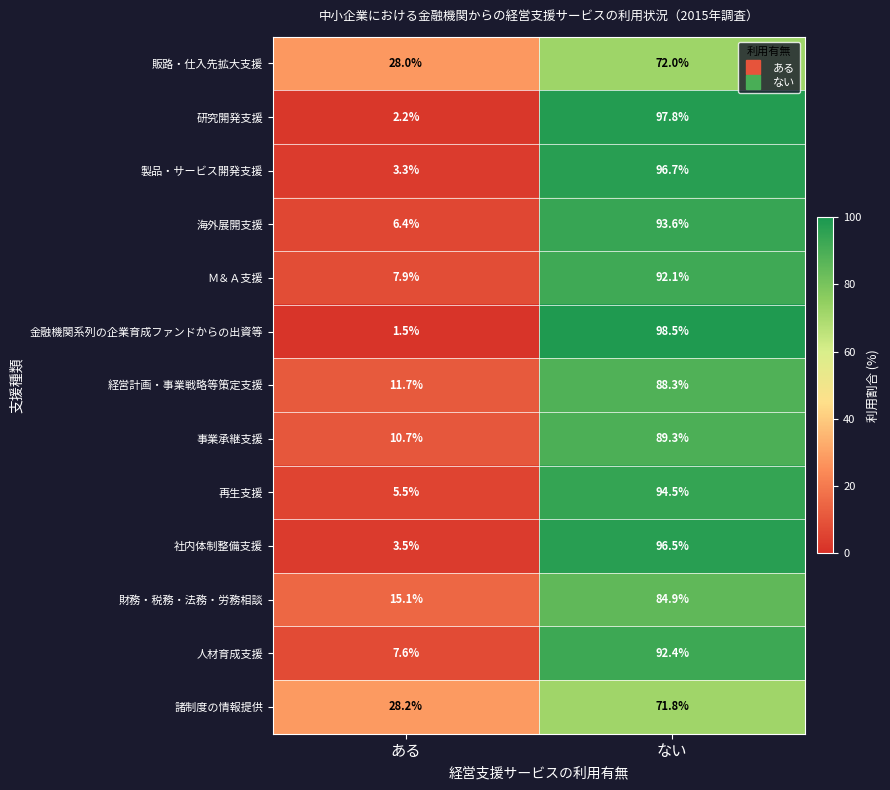

Is it true that 経営計画・事業戦略等策定支援 equals 16.0 at ある?

False